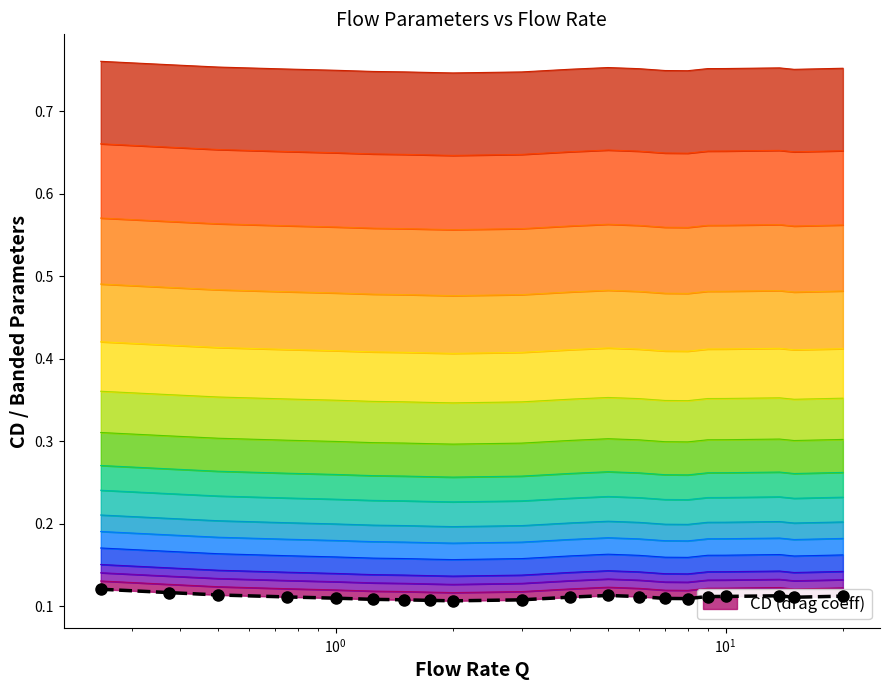

How many categories are shown in the chart?

20